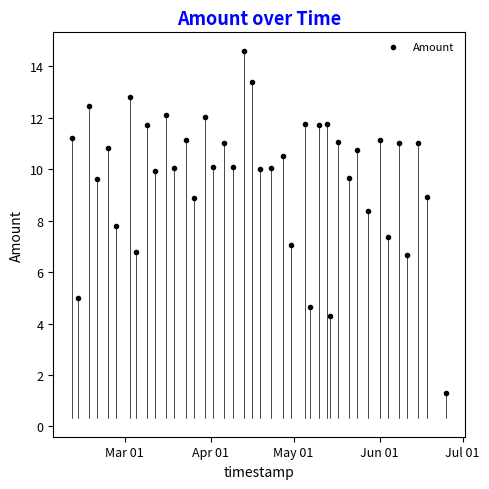

What is the range of X values (max minus min)?

135.0